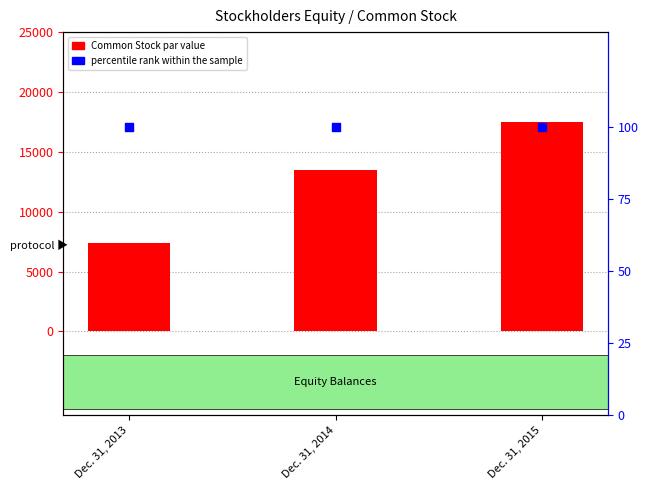

Which series reaches the minimum Y coordinate?

percentile rank within the sample